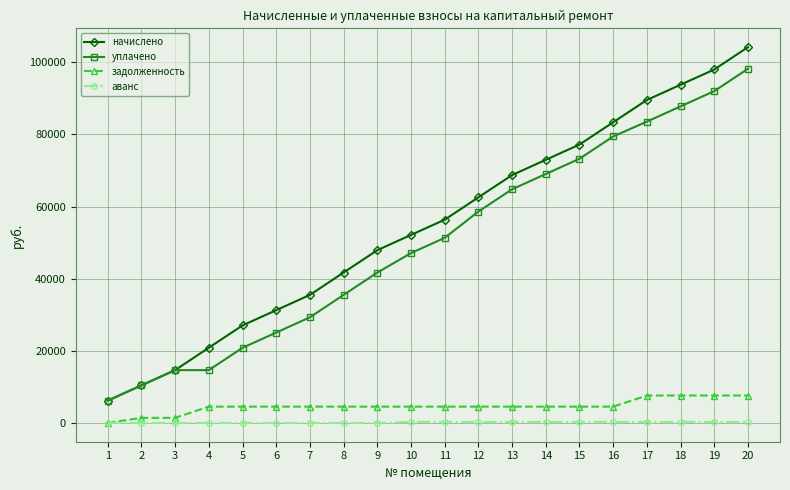

How many lines are shown in the chart?

4